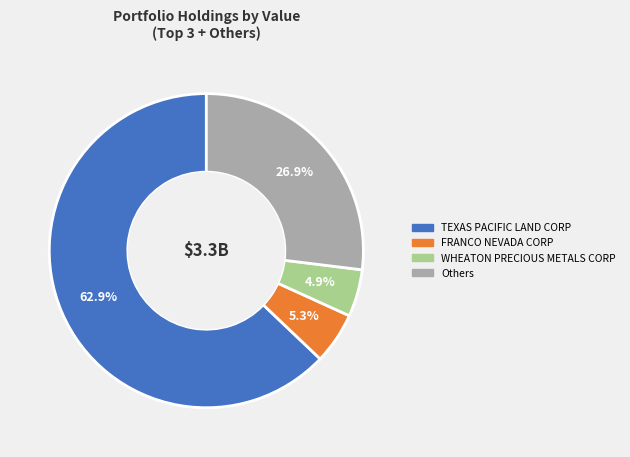

How many segments does this pie chart have?

4